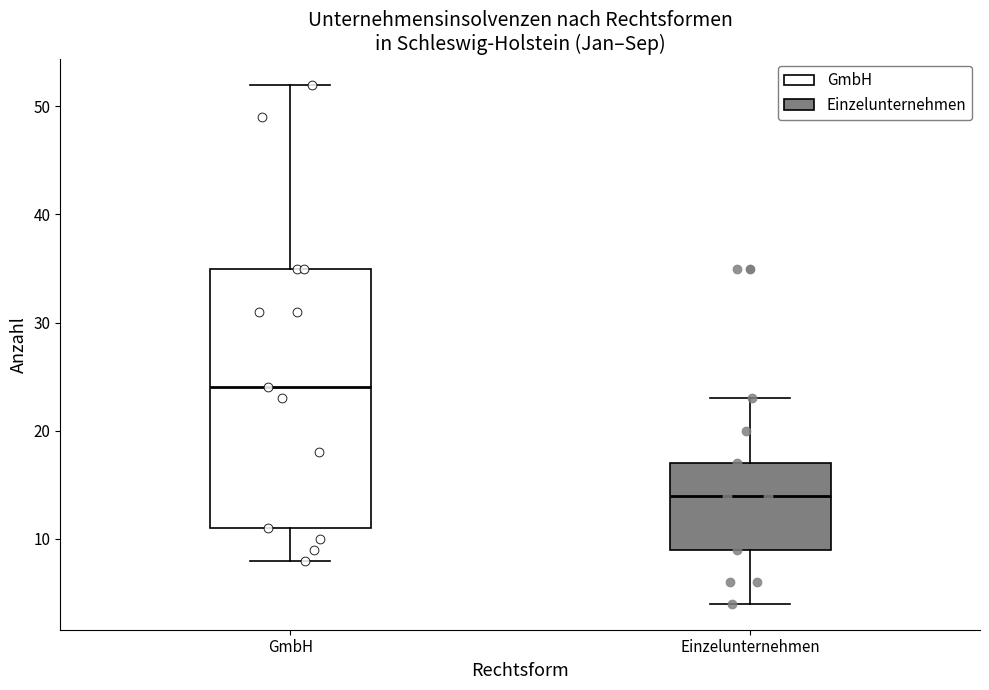

Which box's median line is the highest?

GmbH